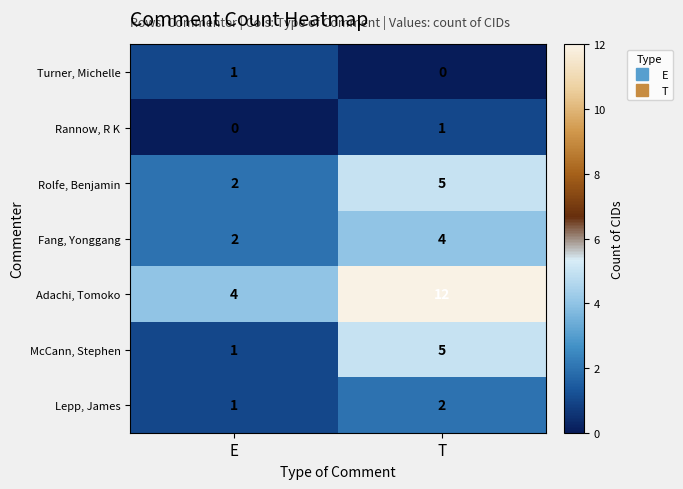

What is the maximum value for McCann, Stephen?

5